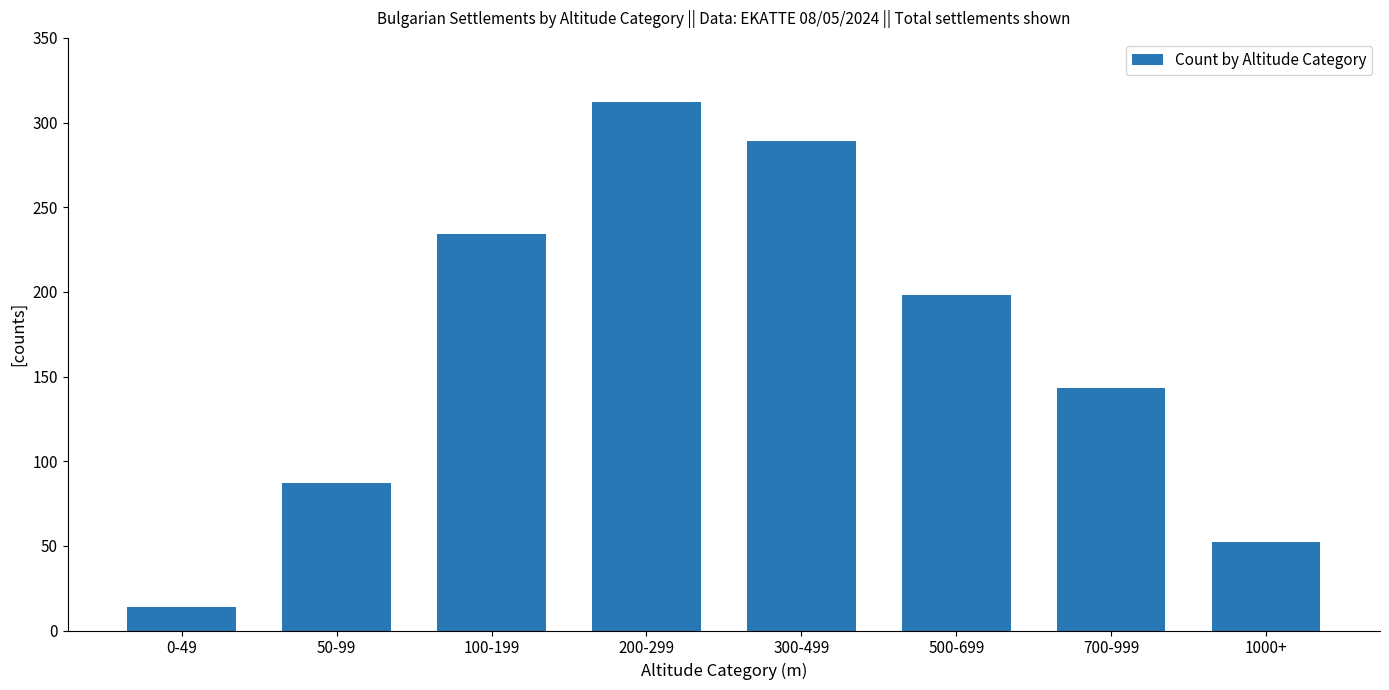

What is the ratio of the value at 100-199 to the value at 300-499?

0.8